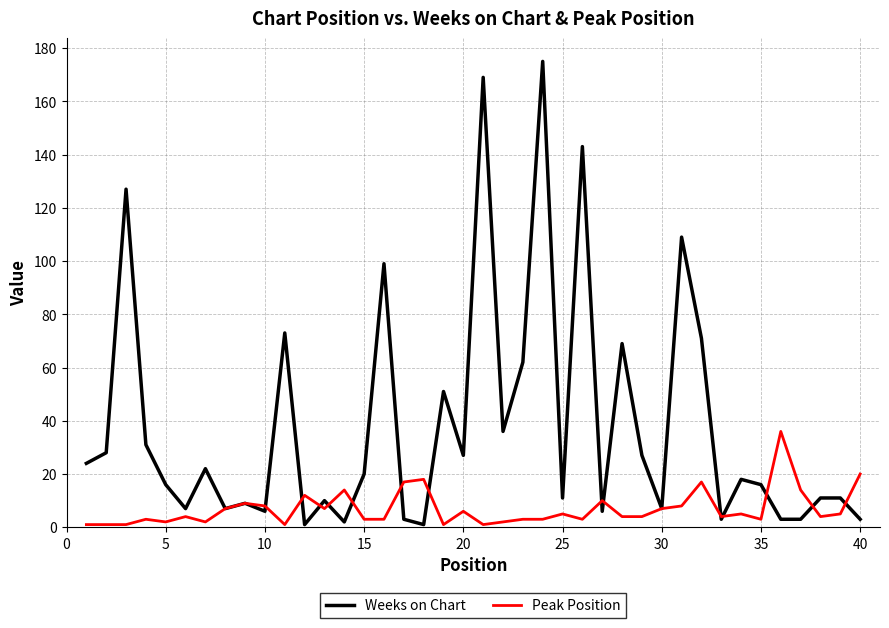

Which series has the largest total across all categories?

Weeks on Chart